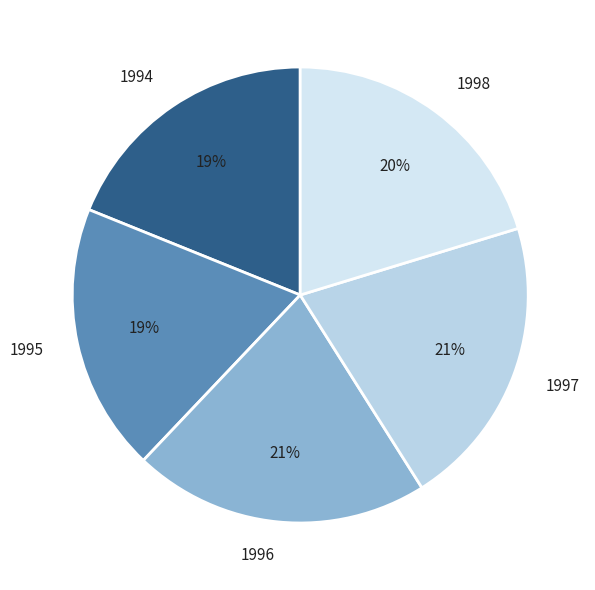

Which has a higher value, 1995 or 1998?

1998